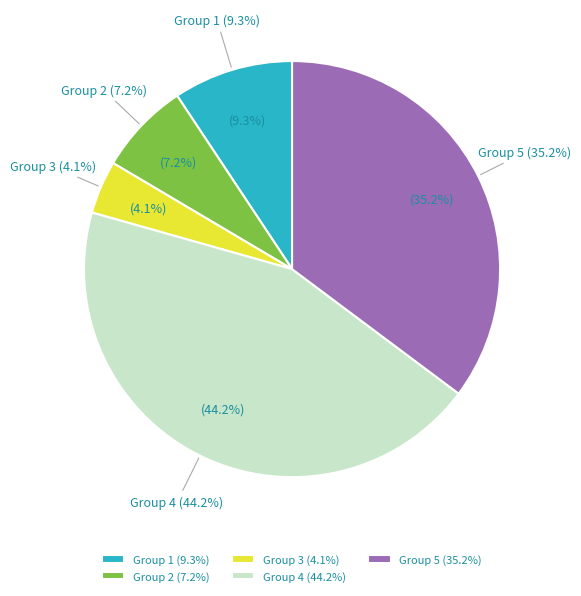

How much of the chart is everything except 3?

95.9%